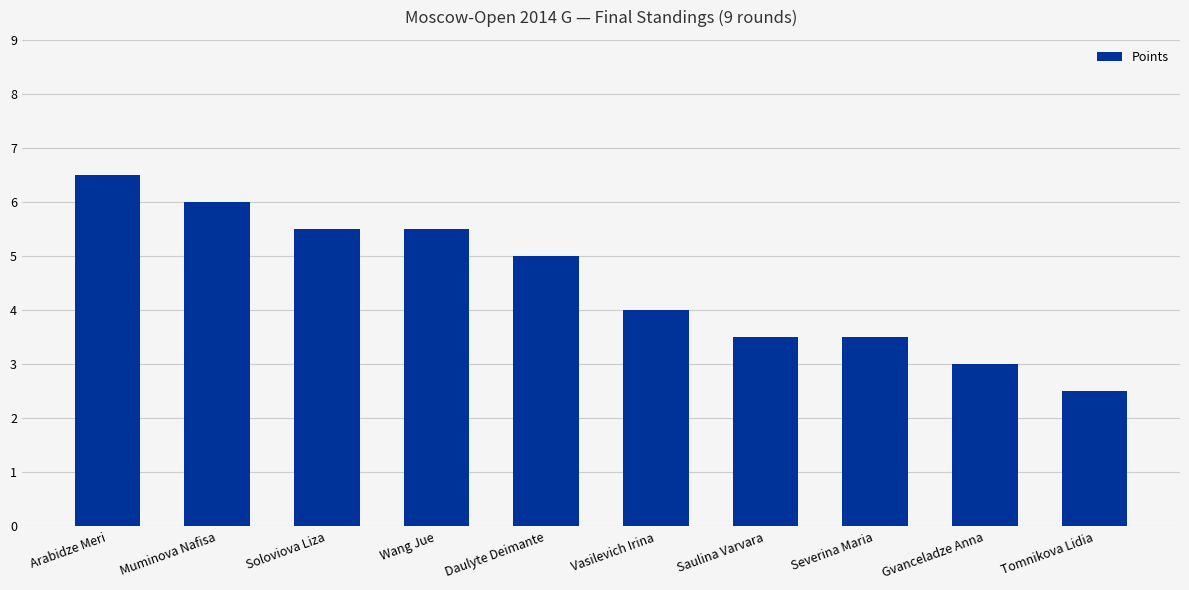

What is the difference between the values at Daulyte Deimante and Gvanceladze Anna?

2.0